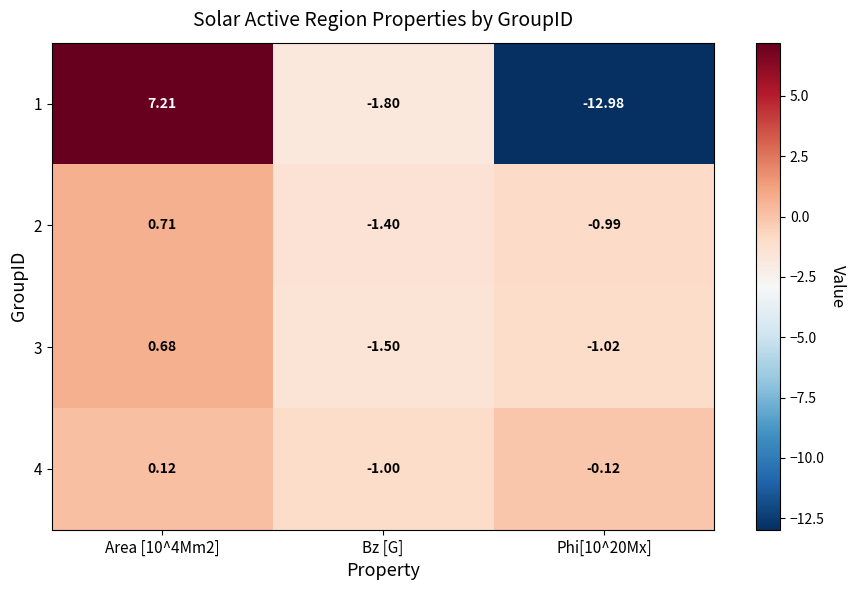

How many values in 1 are below zero?

2